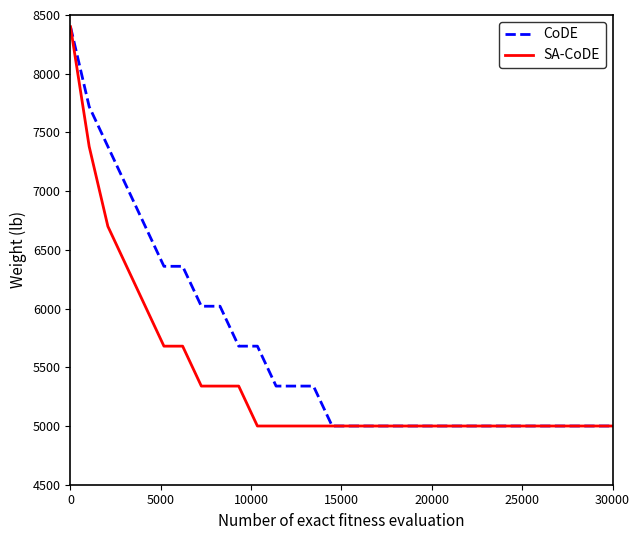

Rank the series by their average value, from lowest to highest.

SA-CoDE, CoDE